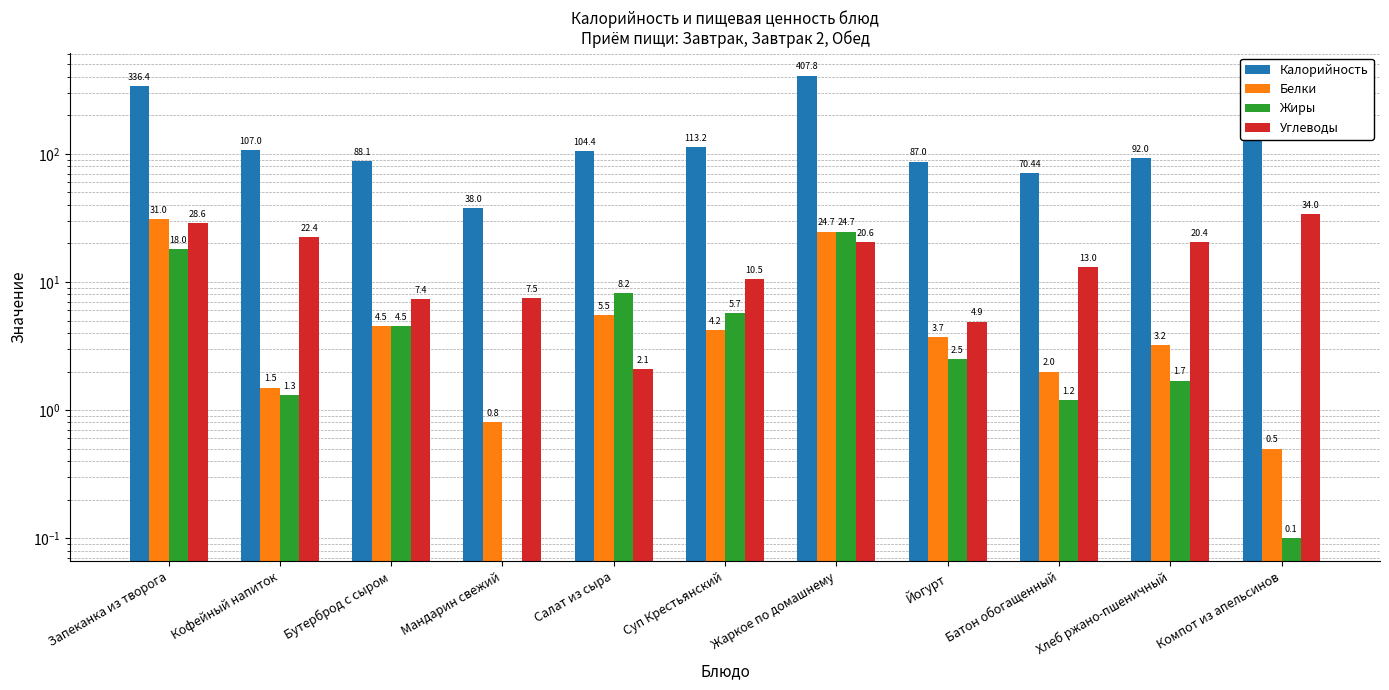

What is the label of the 1st bar from the left?

Запеканка из творога